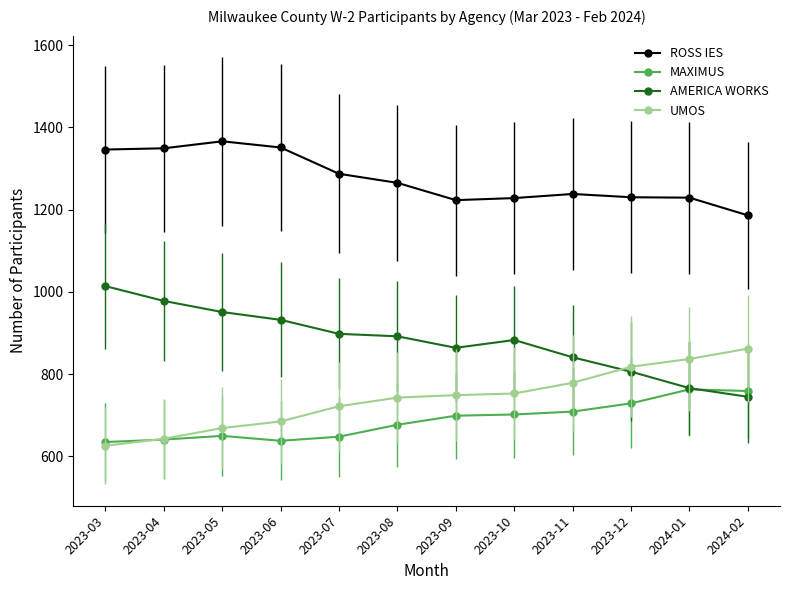

What is the label of the 10th point from the right?

2023-05